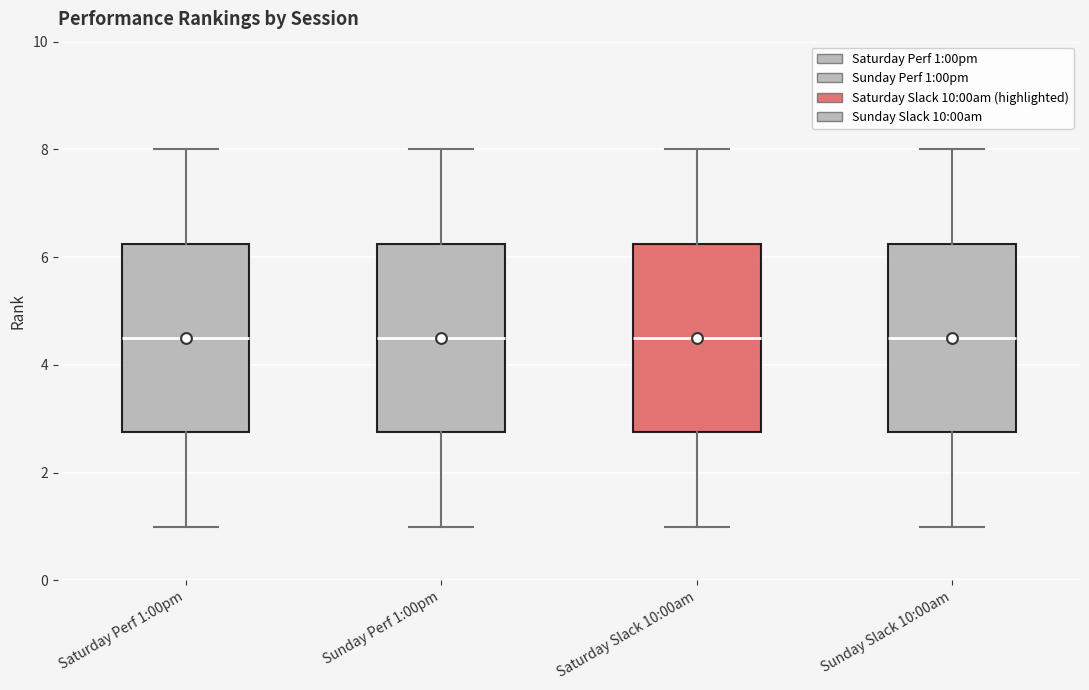

Reading left to right, read every box against the y-axis: the position of its median line, the range the box covers, and the ends of its whiskers. The values are not printed on the chart, so give them approximately, as read against the axis.

Saturday Perf 1:00pm: median 4.6, box 2.8 to 6.2, whiskers 1.0 to 8.0
Sunday Perf 1:00pm: median 4.6, box 2.8 to 6.2, whiskers 1.0 to 8.0
Saturday Slack 10:00am: median 4.6, box 2.8 to 6.2, whiskers 1.0 to 8.0
Sunday Slack 10:00am: median 4.6, box 2.8 to 6.2, whiskers 1.0 to 8.0